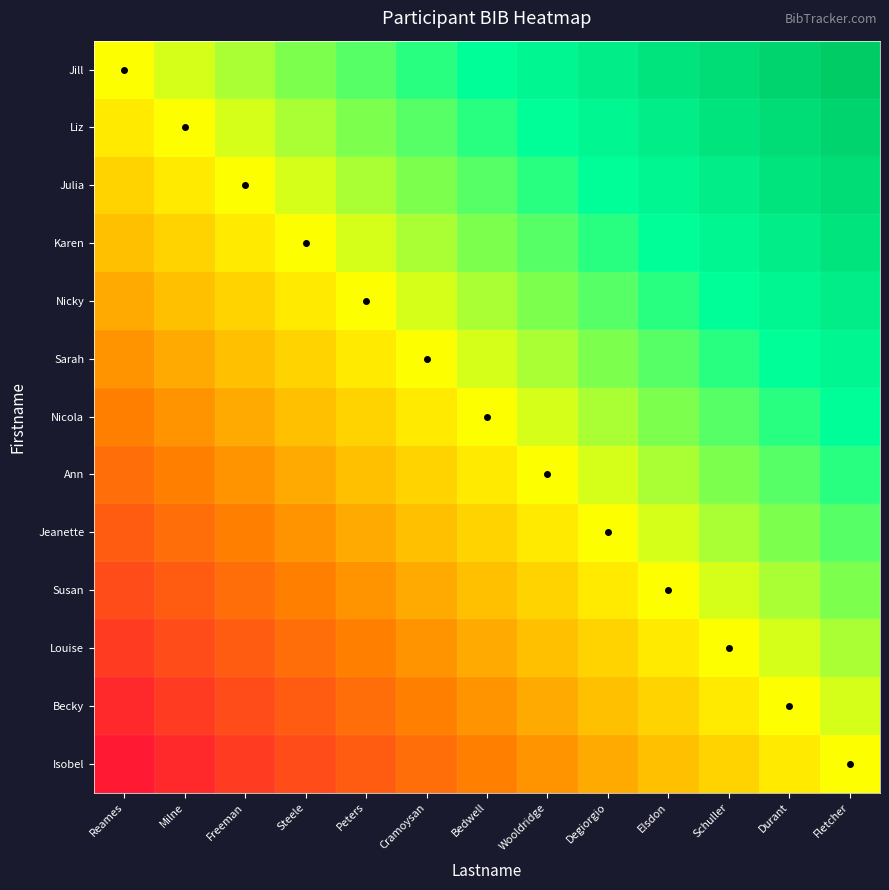

How many categories are shown in the chart?

13